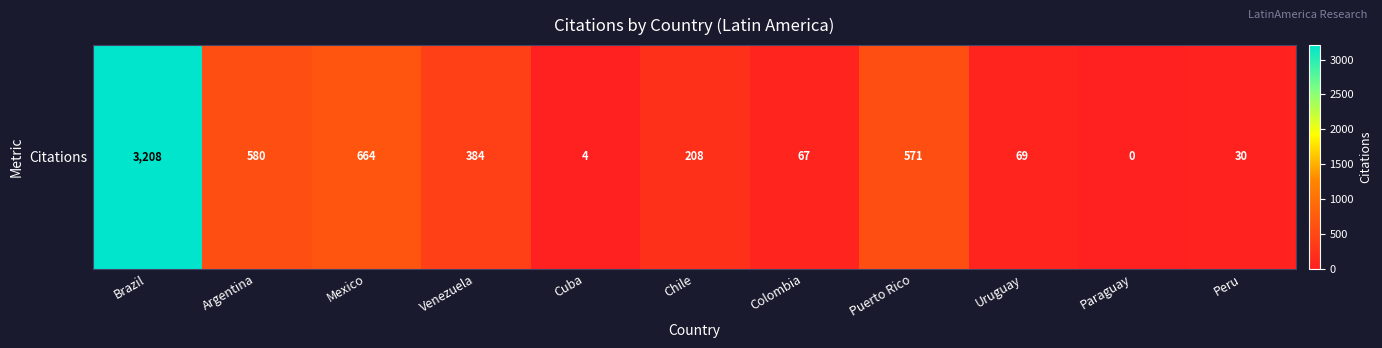

Reading left to right, extract all data points from this chart.

Brazil=3208	Argentina=580	Mexico=664	Venezuela=384	Cuba=4	Chile=208	Colombia=67	Puerto Rico=571	Uruguay=69	Paraguay=0	Peru=30